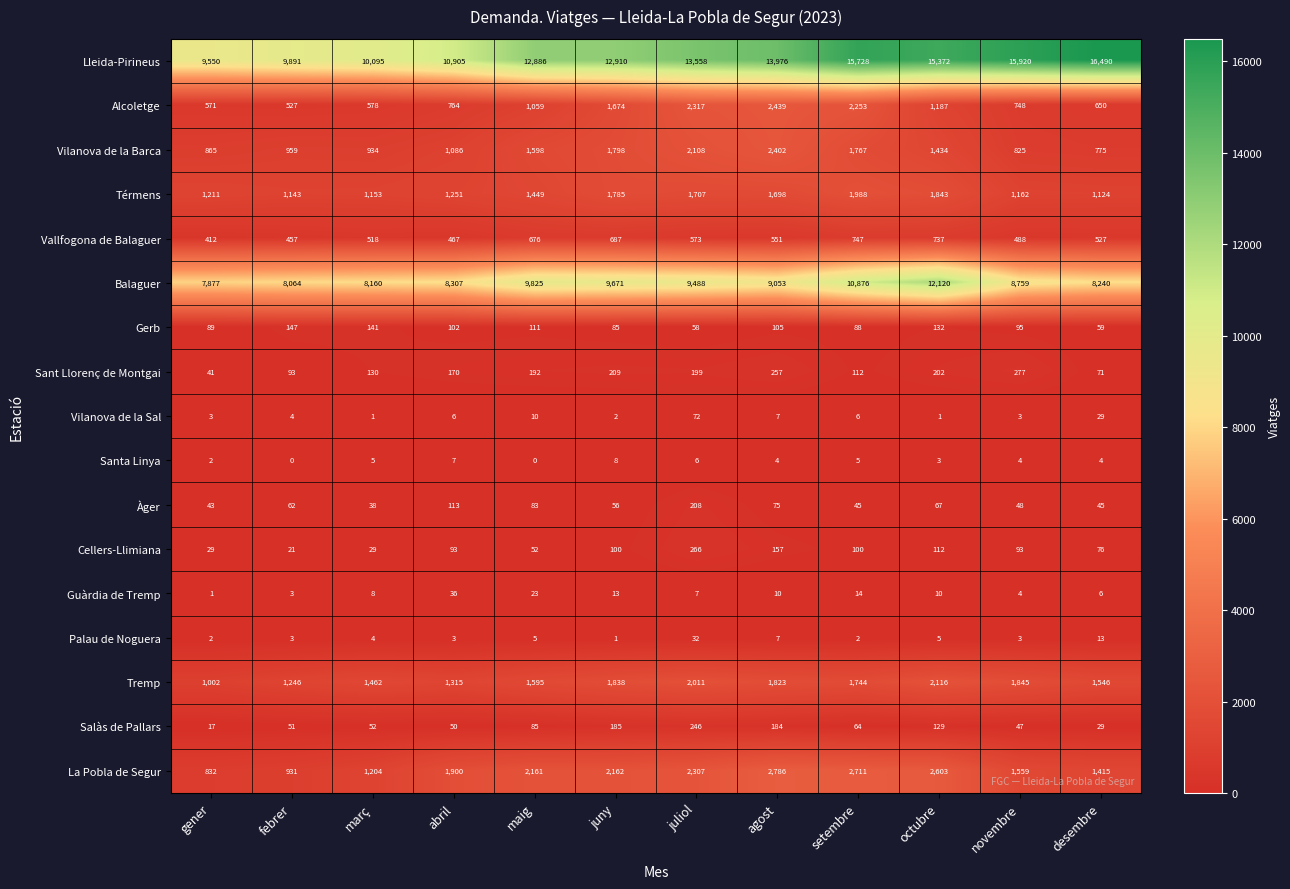

Which category has the highest value in the Vilanova de la Sal series?

juliol